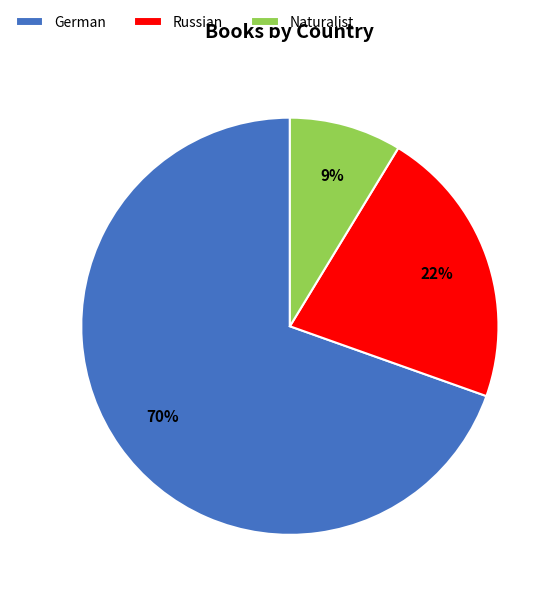

Which category has the biggest portion of the pie?

German